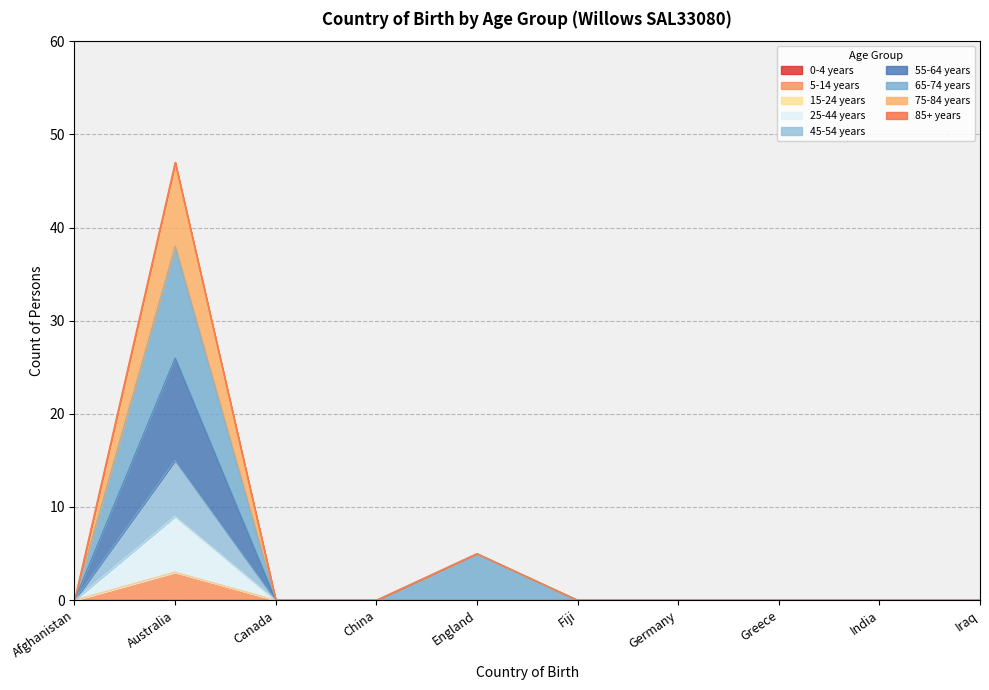

Which series has the widest spread of values?

55-64 years